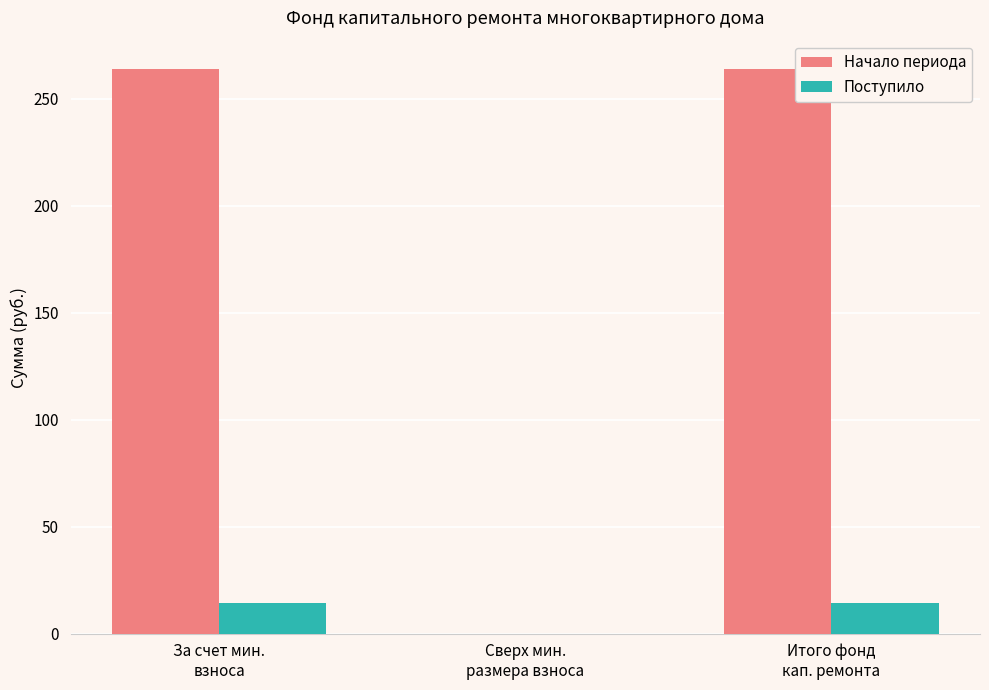

What is the sum of all Поступило values?

28.6